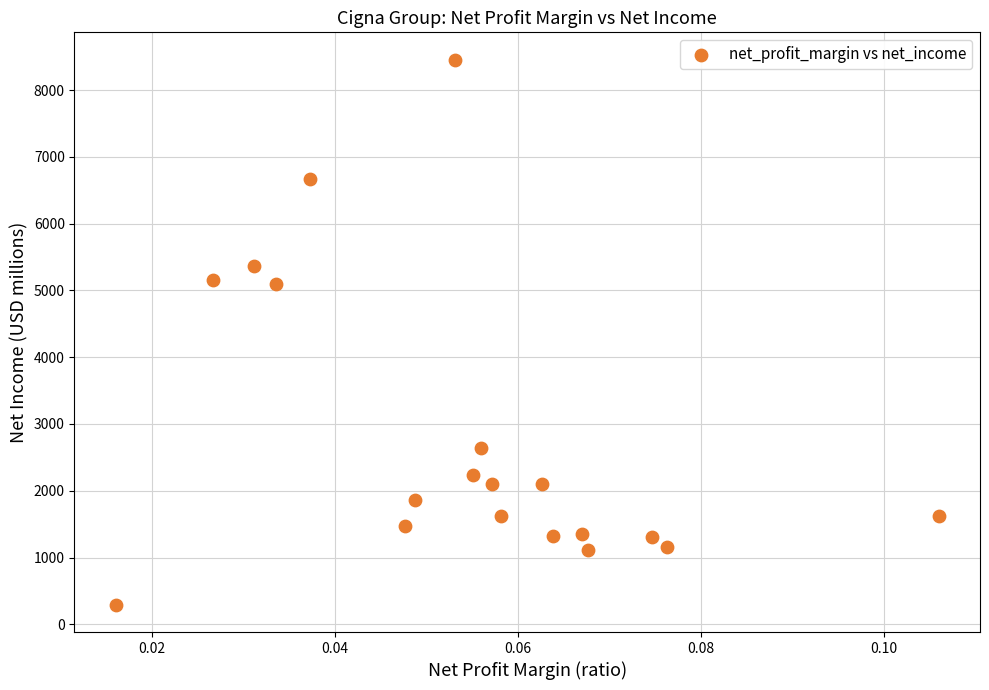

What is the range of Y values (max minus min)?

8166